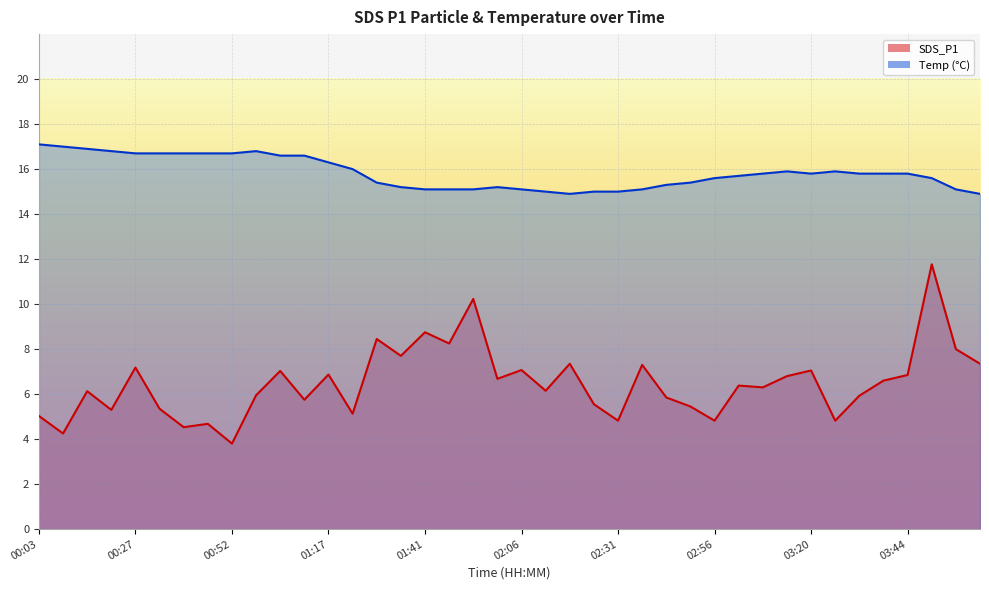

How many distinct data groups are displayed?

2